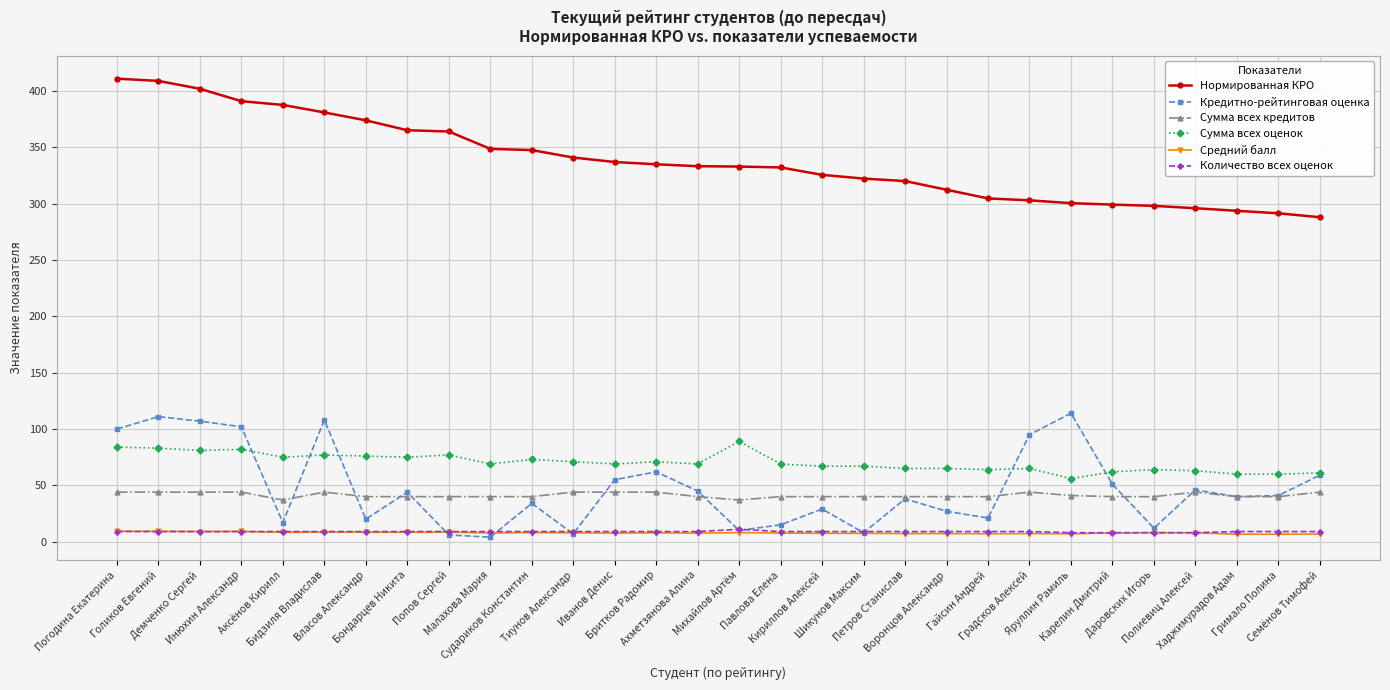

True or false: Кредитно-рейтинговая оценка and Нормированная КРО cross at least once.

False